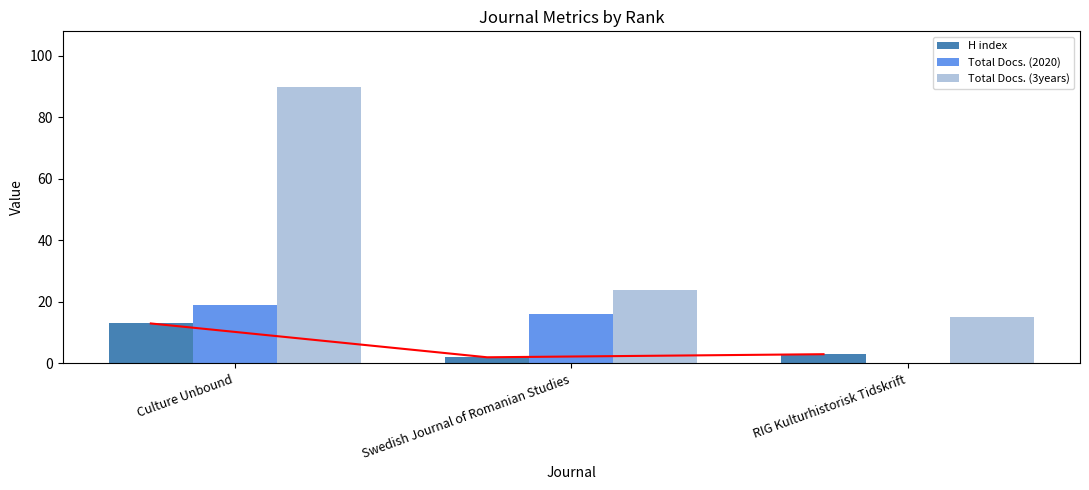

What is the difference between the second highest and minimum values in the Total Docs. (2020) series?

16